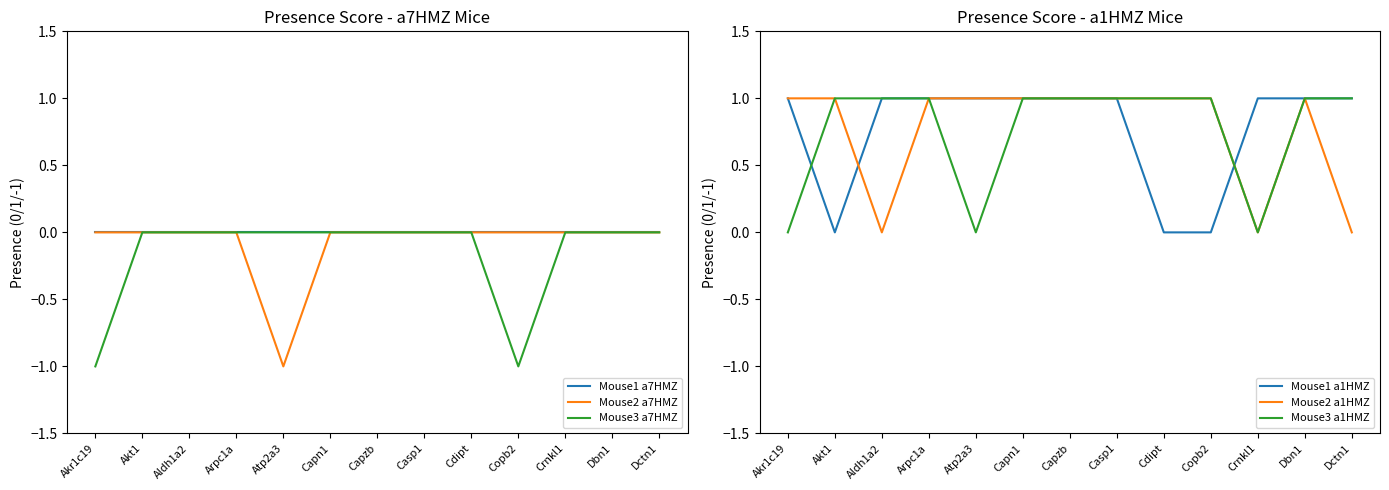

How many categories are shown in the chart?

13